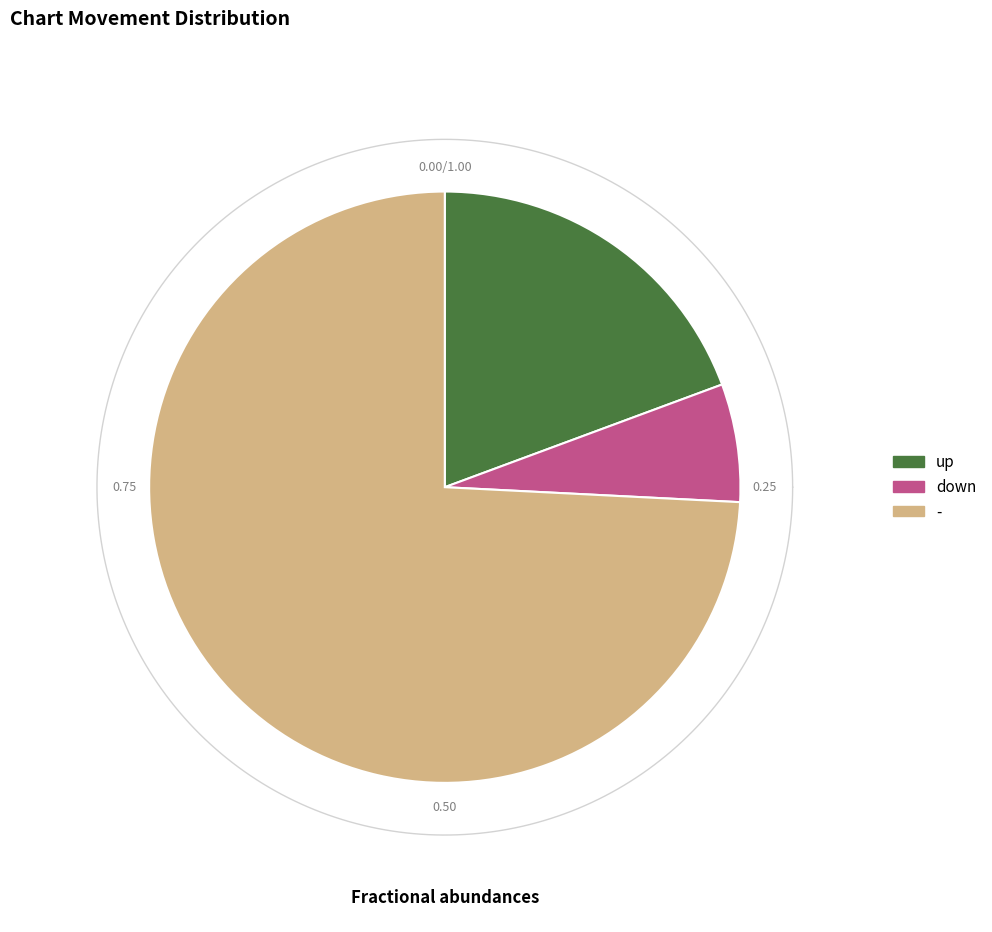

Is it true that - is 74% of the pie?

True